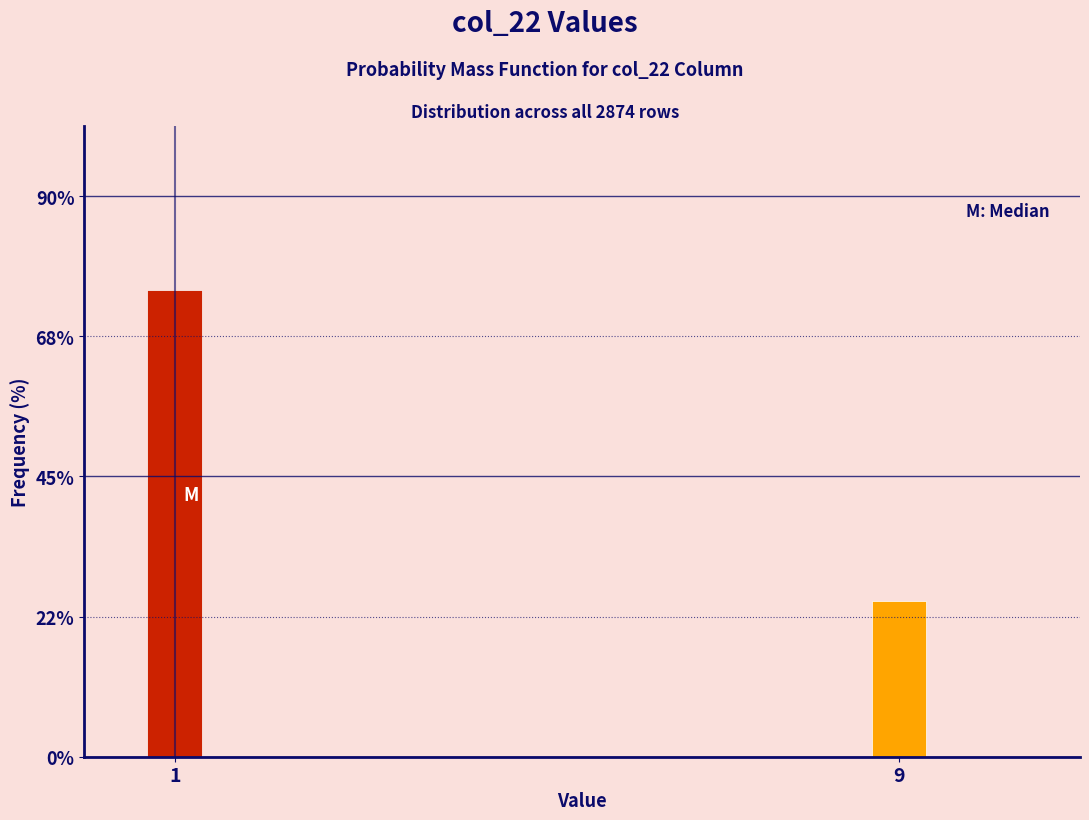

Reading right to left, list all the values displayed in this chart.

9=25	1=75